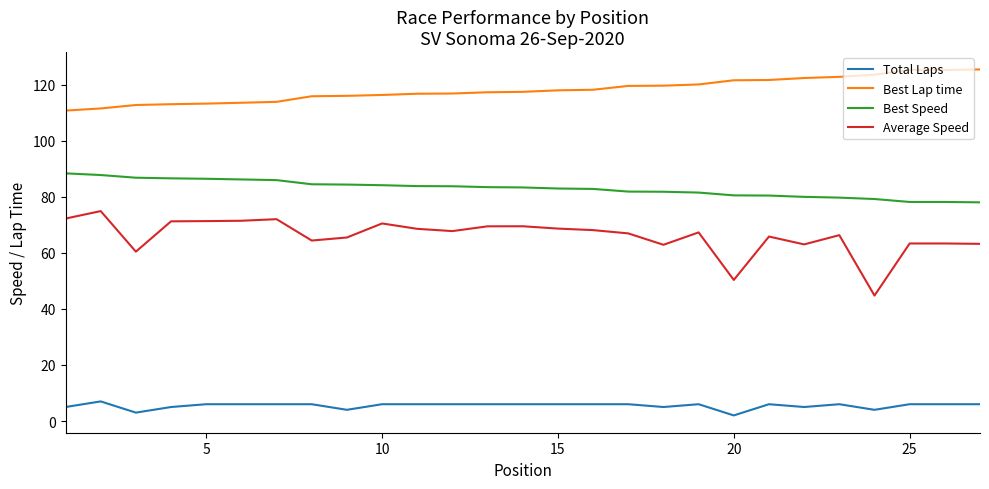

What is the maximum value shown in the chart?

125.5